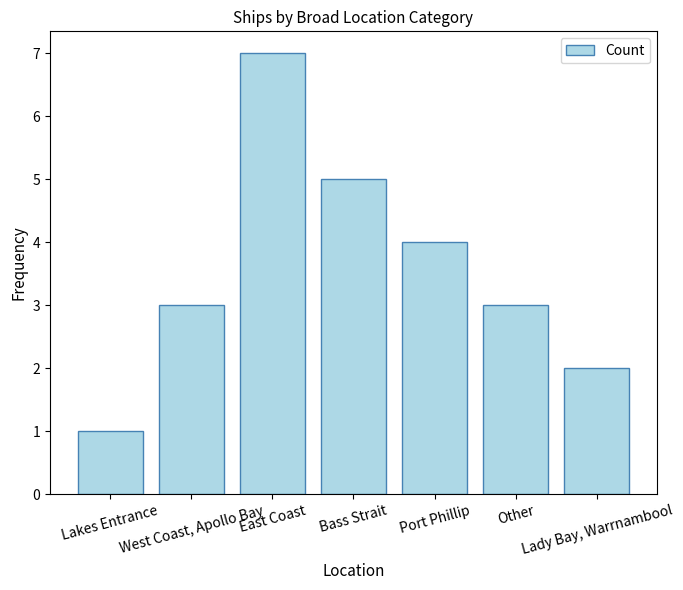

The value at Bass Strait is 2. True or false?

False